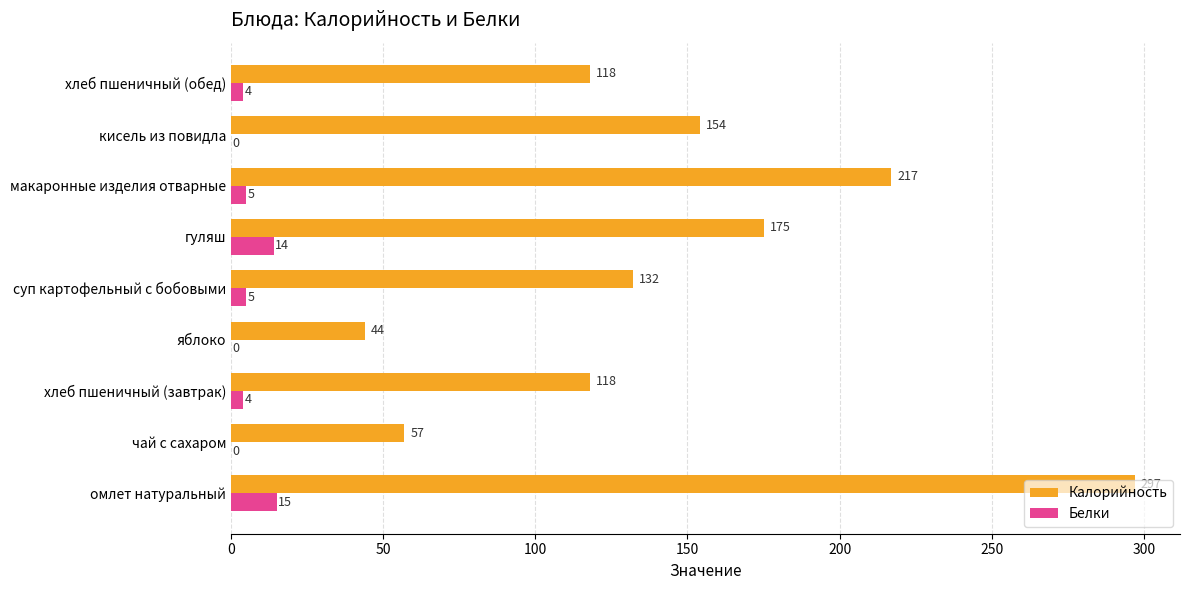

Which series changed the most between суп картофельный с бобовыми and гуляш?

Калорийность